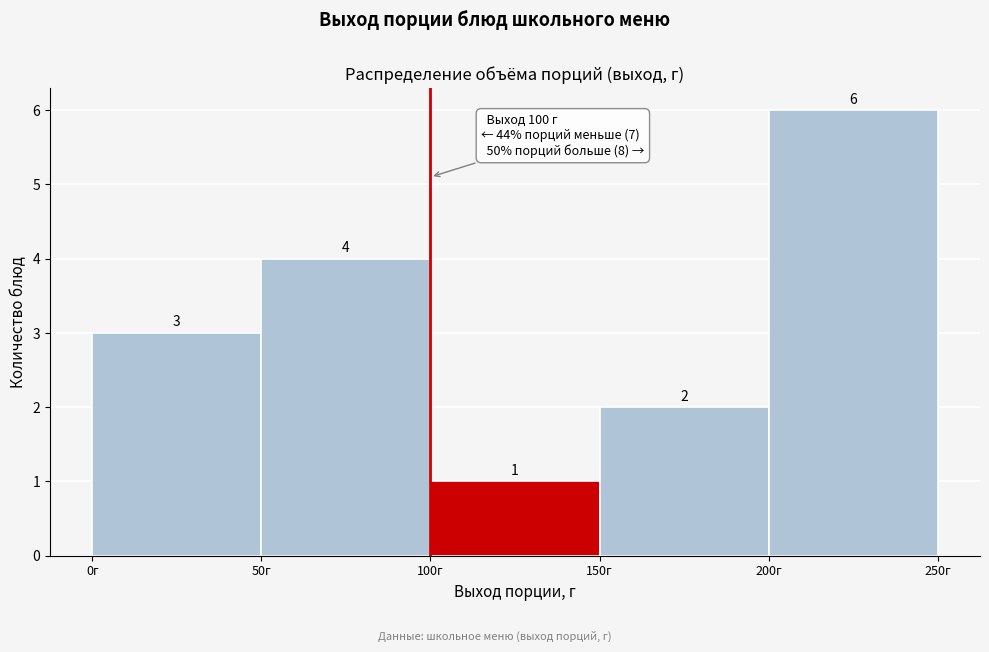

Which range on the x-axis has the tallest bar?

200 to 250